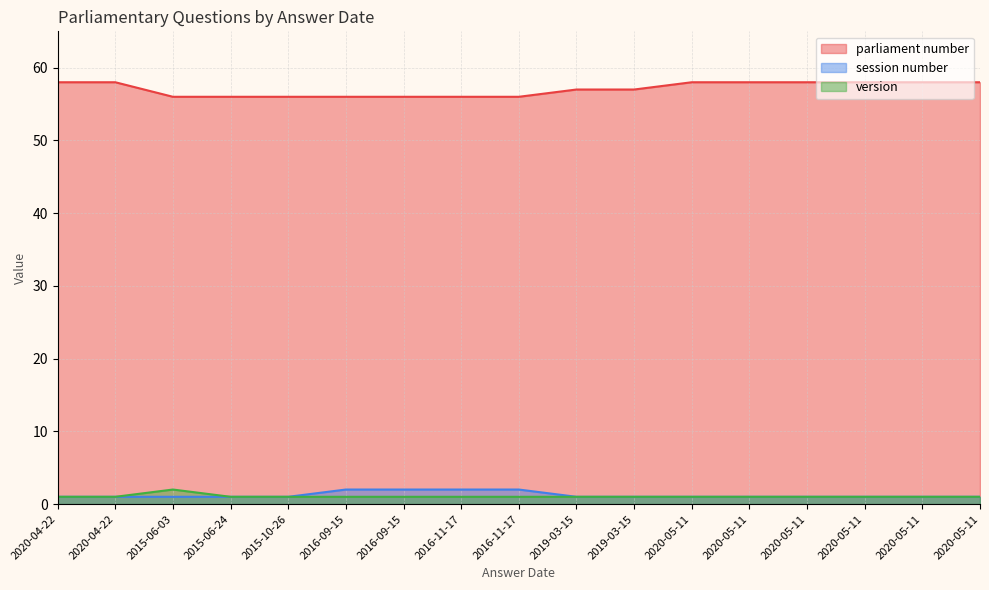

Which category has the highest value in the version series?

2015-06-03